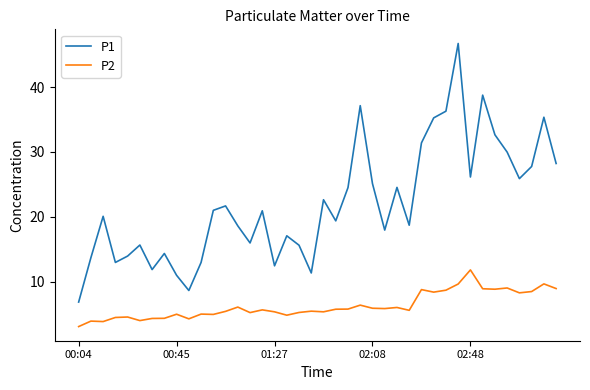

Which series has the largest total across all categories?

P1